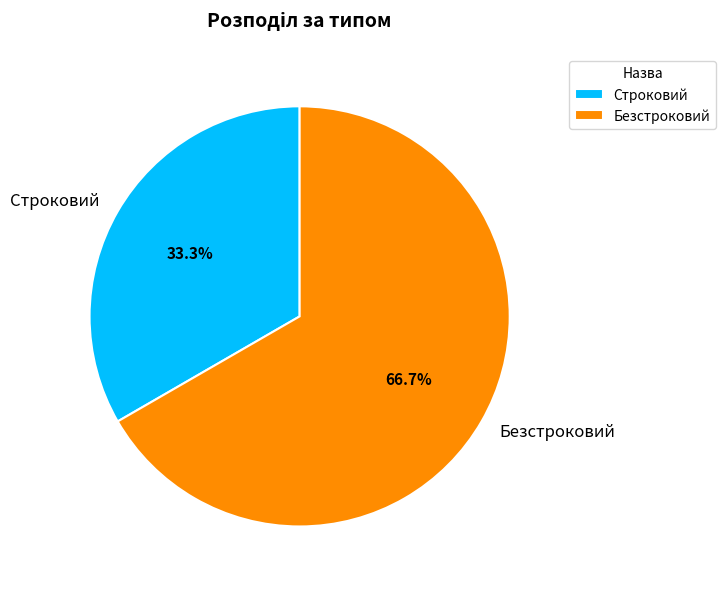

Is it true that Строковий is 33% of the pie?

True